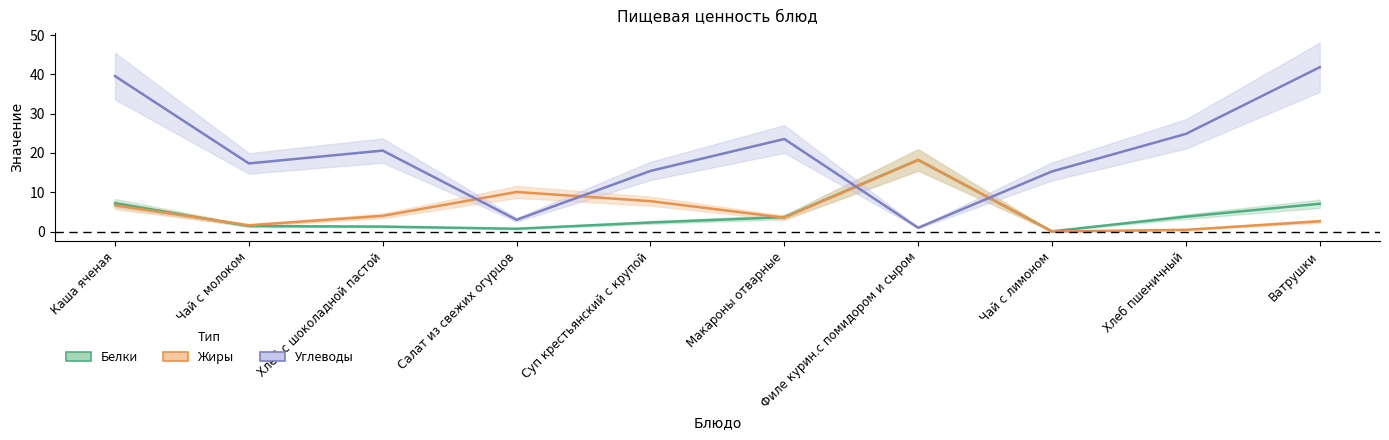

What is the maximum value for Белки?

18.2